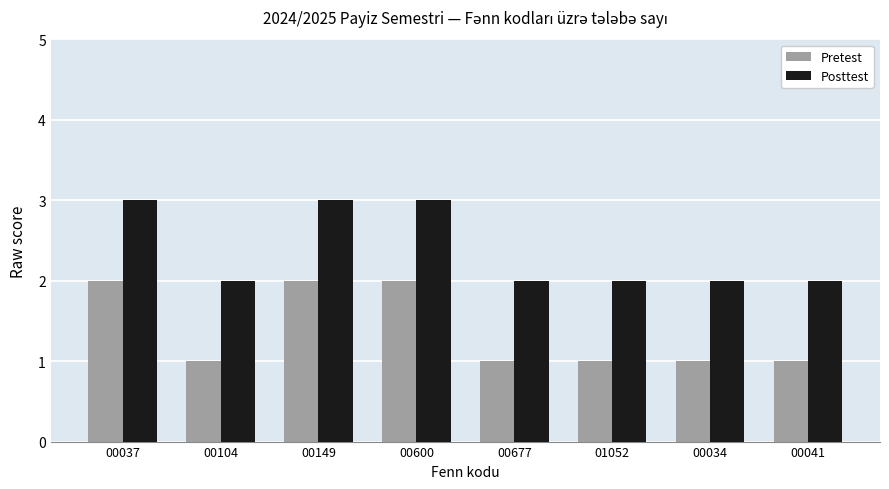

The Posttest series shows 2 at 00104. True or false?

True